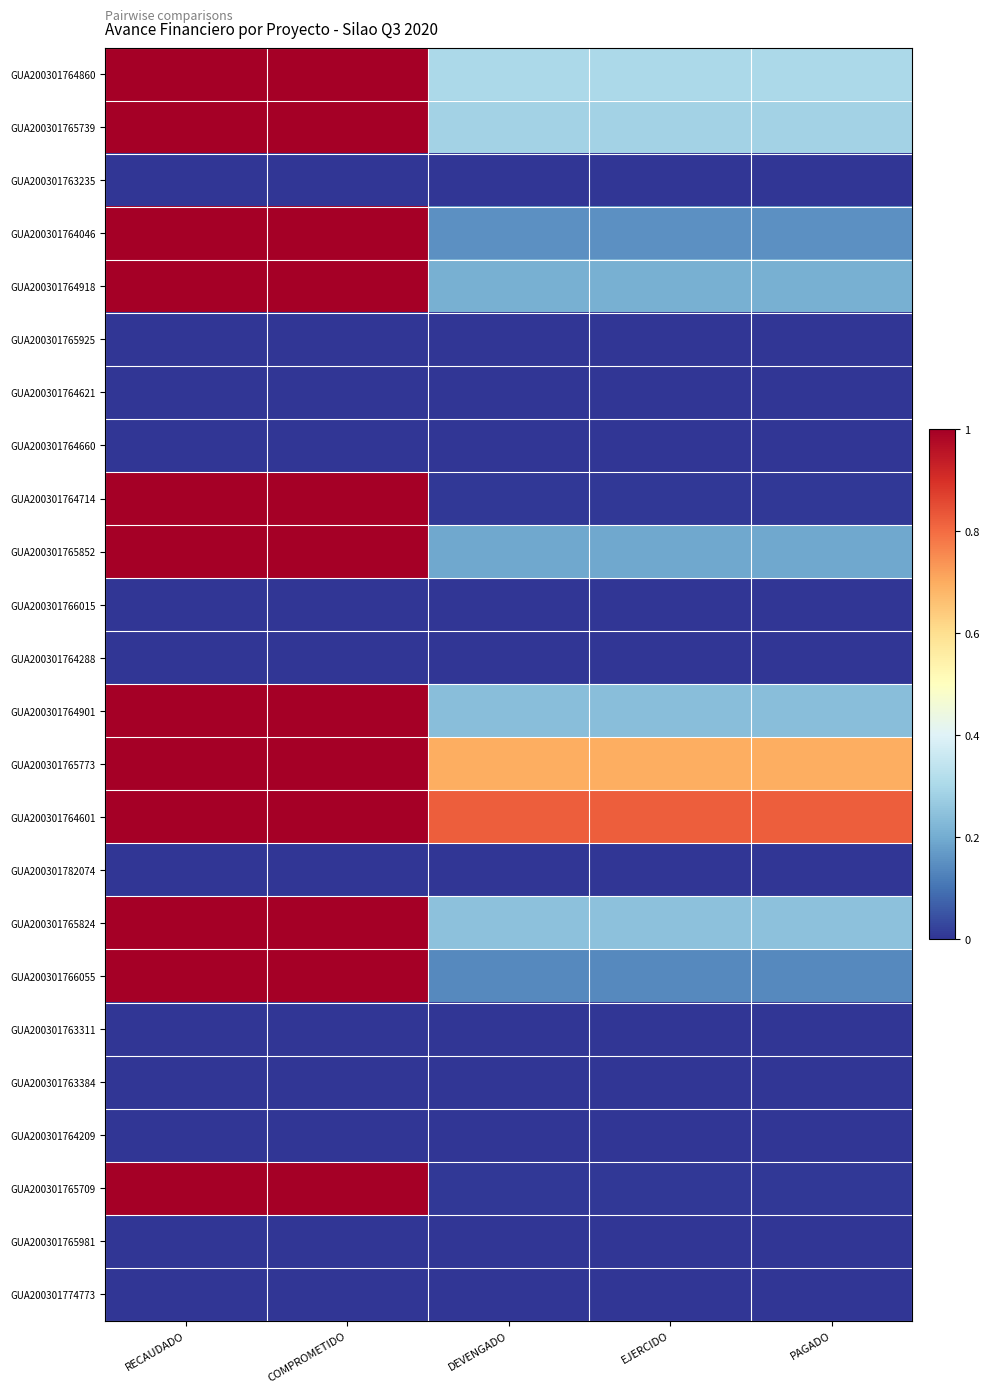

At how many categories does at least one series exceed 0?

5